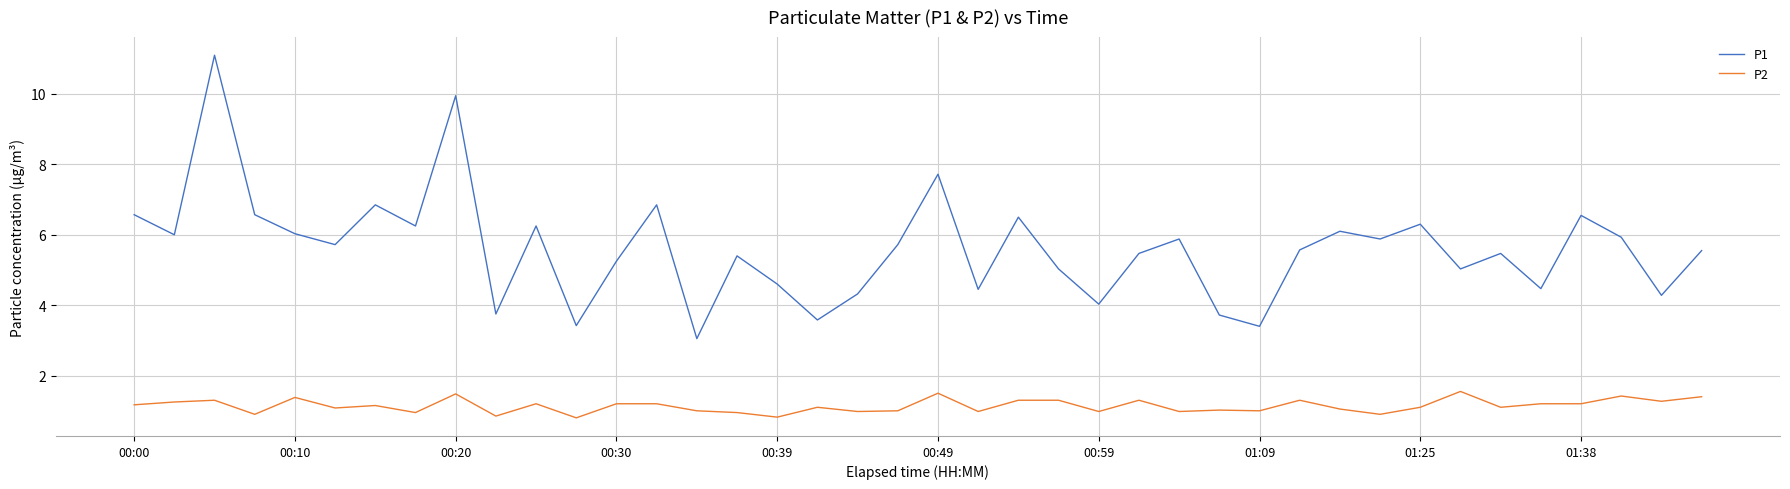

Rank the series by their maximum value, from lowest to highest.

P2, P1